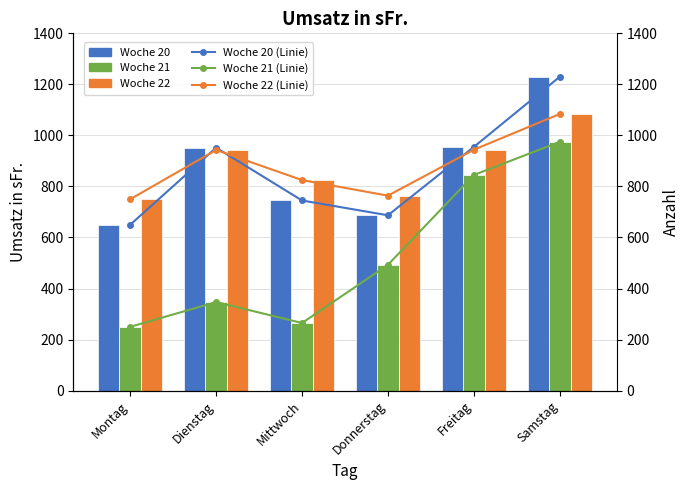

Which series has the largest total across all categories?

Woche 22